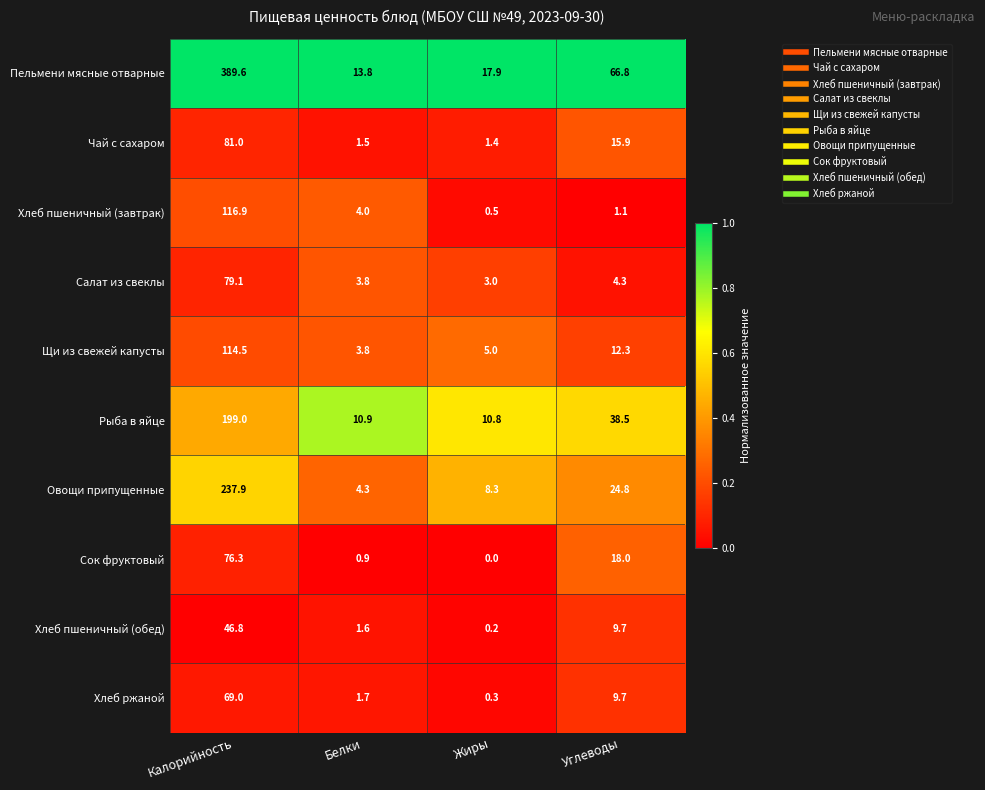

List the series in order of their peak value, lowest first.

Хлеб пшеничный (обед), Хлеб ржаной, Сок фруктовый, Салат из свеклы, Чай с сахаром, Щи из свежей капусты, Хлеб пшеничный (завтрак), Рыба в яйце, Овощи припущенные, Пельмени мясные отварные